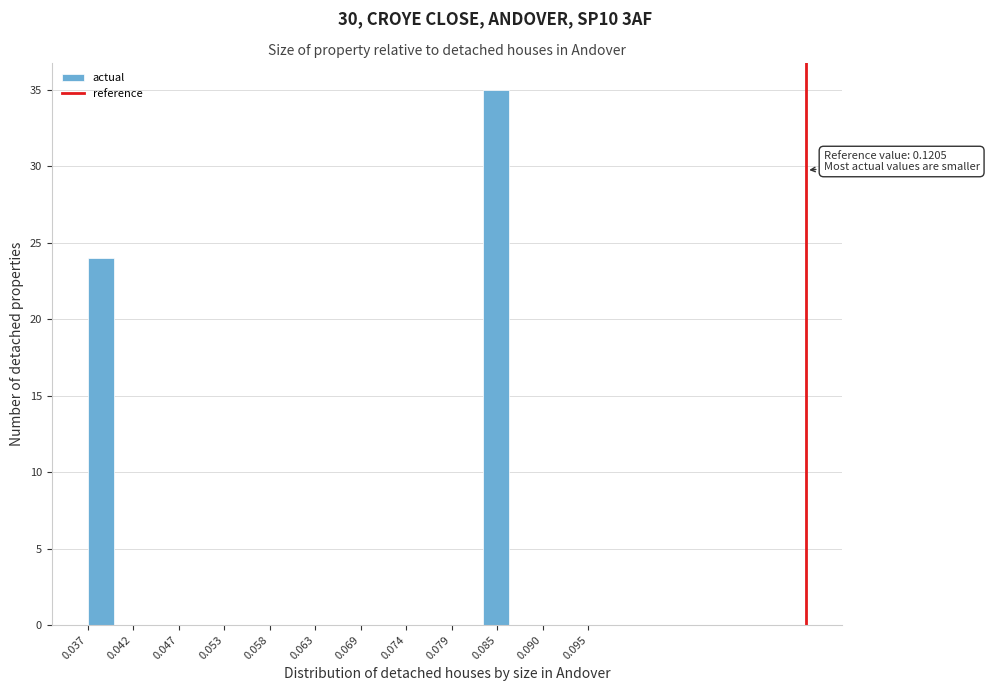

Around what value on the x-axis is the tallest bar? Give the approximate position of its centre, as read against the axis.

0.084